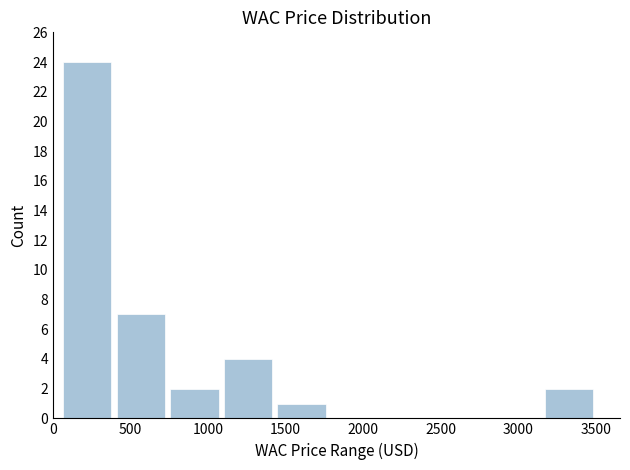

Over which range of the x-axis is the bar tallest?

50 to 400